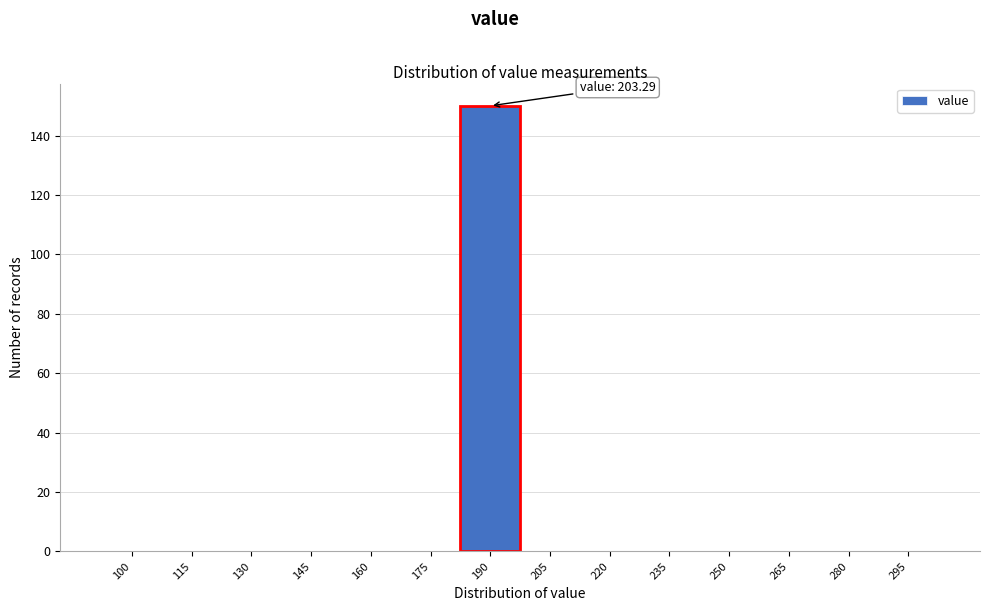

Reading left to right, what are all the values shown in this chart?

100=0	115=0	130=0	145=0	160=0	175=0	190=150	205=0	220=0	235=0	250=0	265=0	280=0	295=0